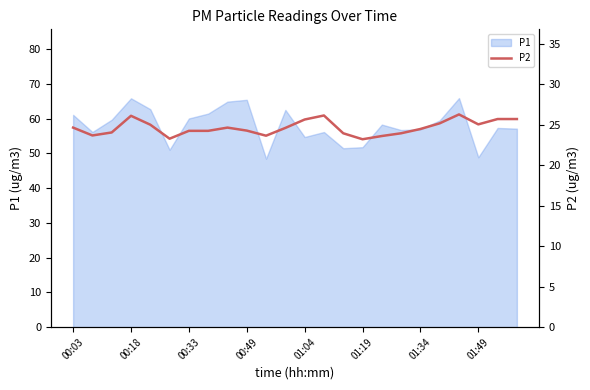

Where does the data first go above 24?

00:03